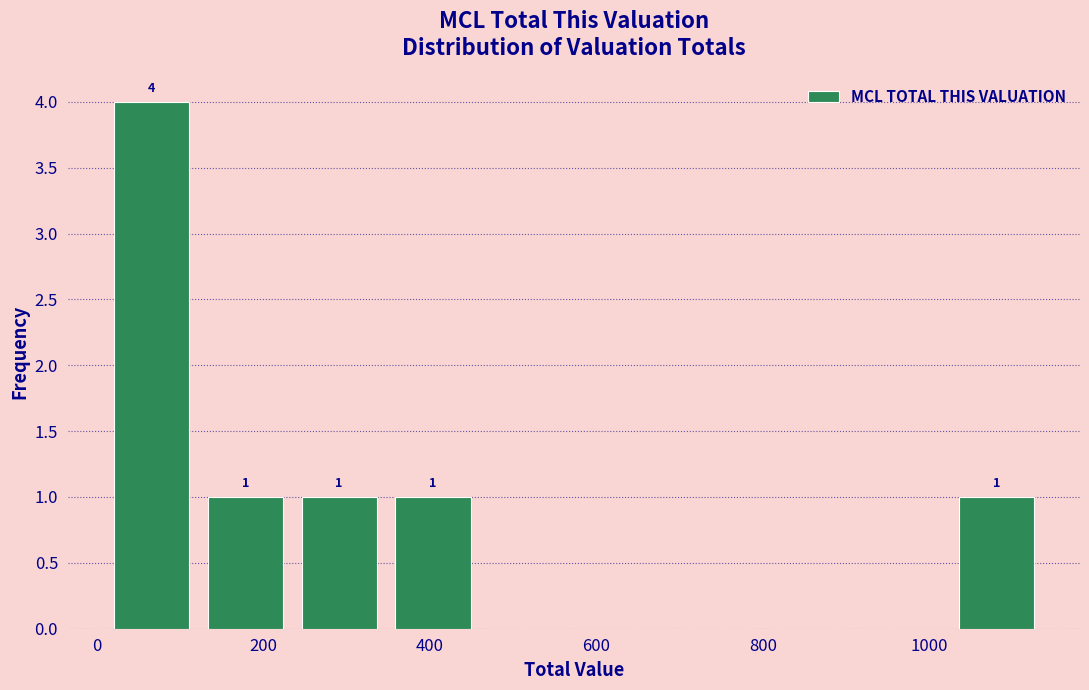

Over which range of the x-axis is the bar tallest?

0 to 120